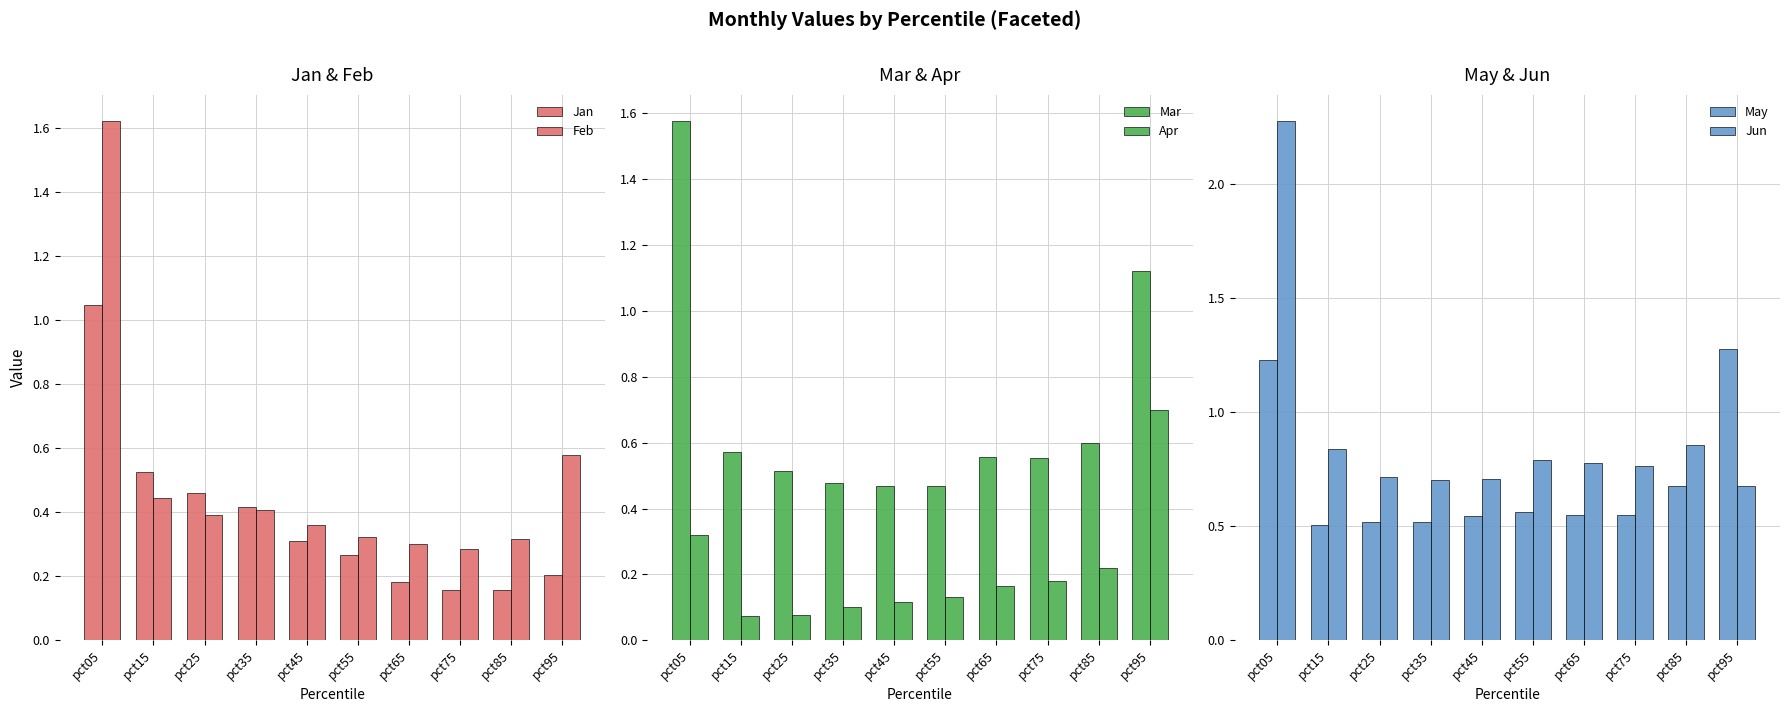

The value of Feb at pct85 is 0.5. True or false?

False